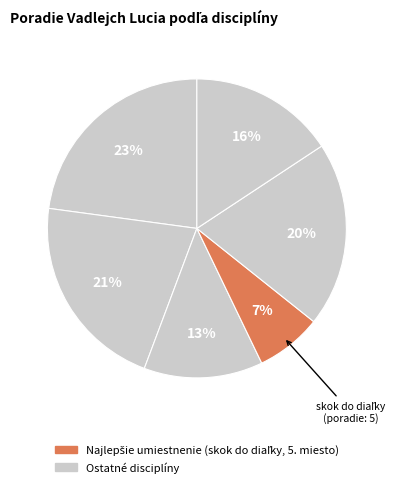

To the nearest percent, what is the difference between the largest and smallest slice percentages?

16%